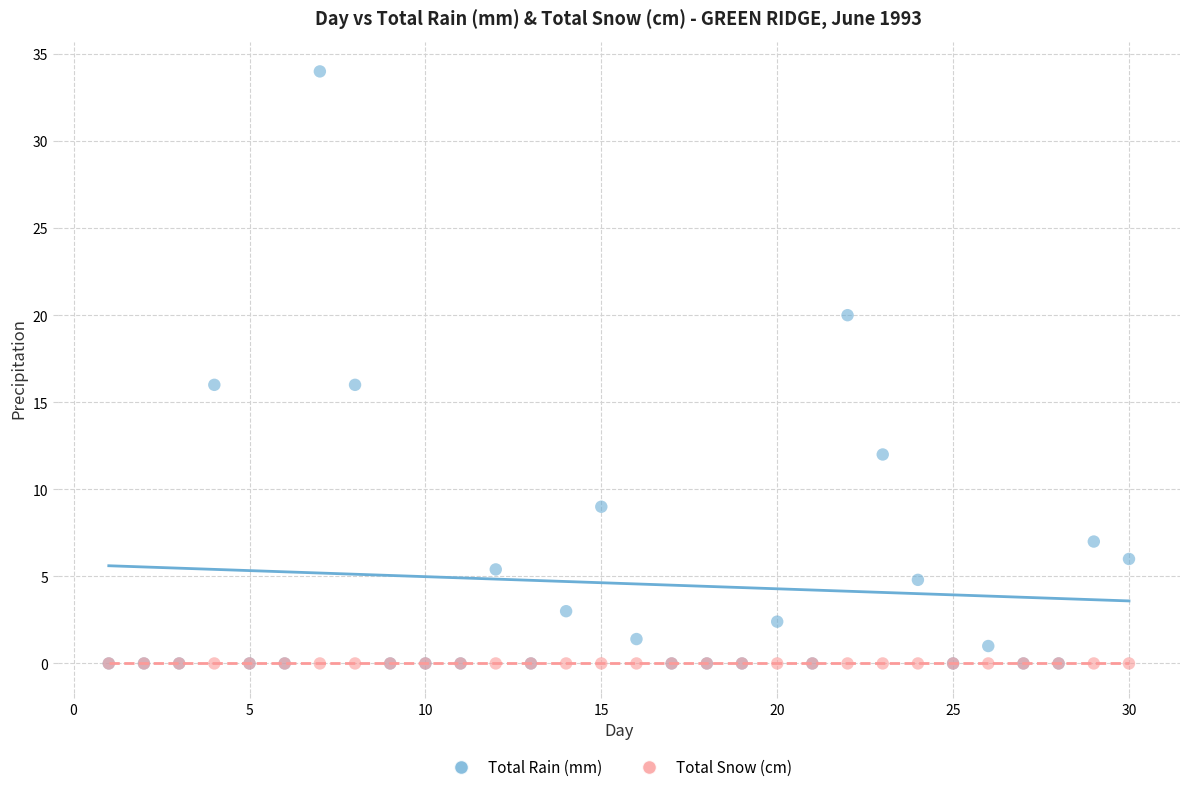

What are all the series names shown in the legend?

Total Rain (mm), Total Snow (cm)